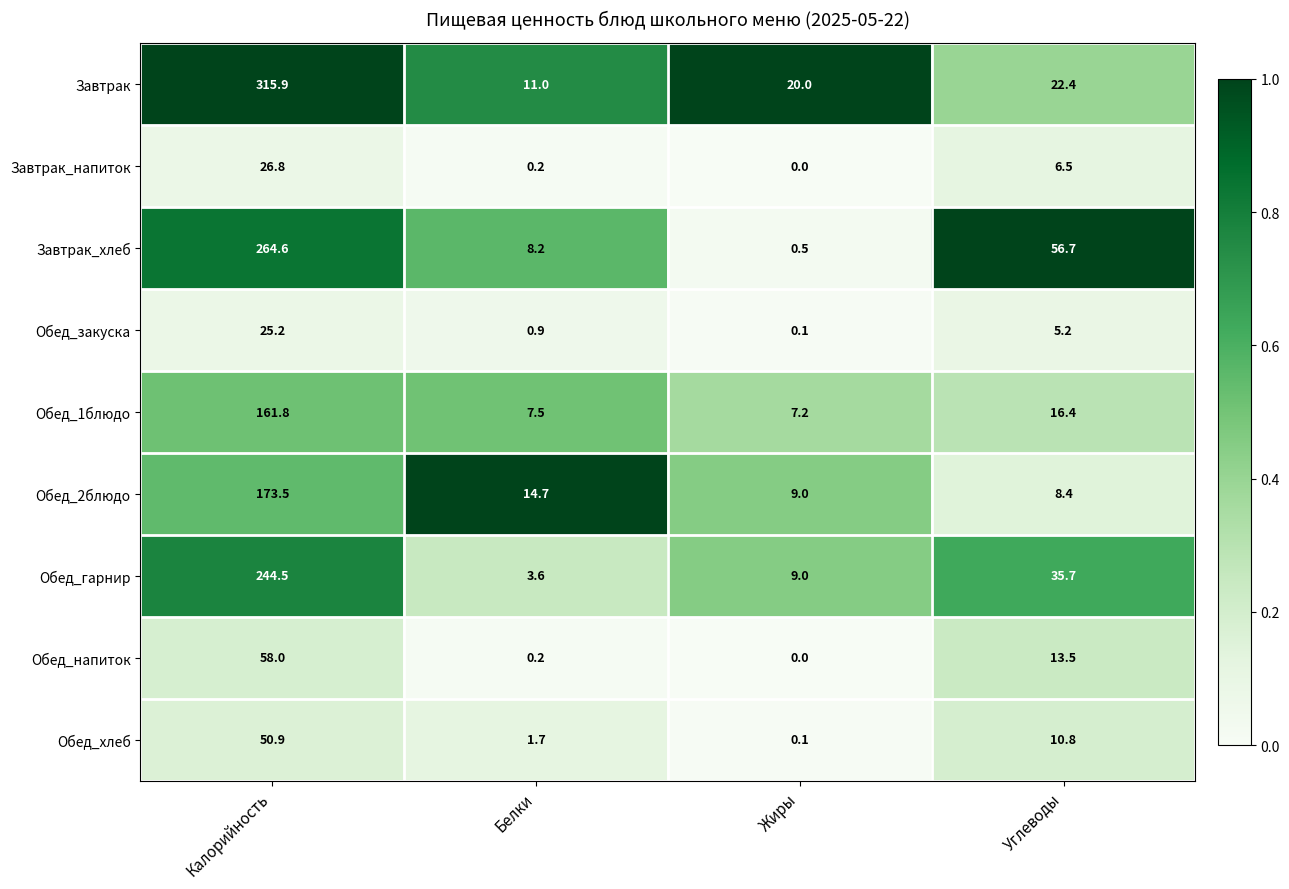

At which label does Обед_гарнир reach its peak?

Калорийность